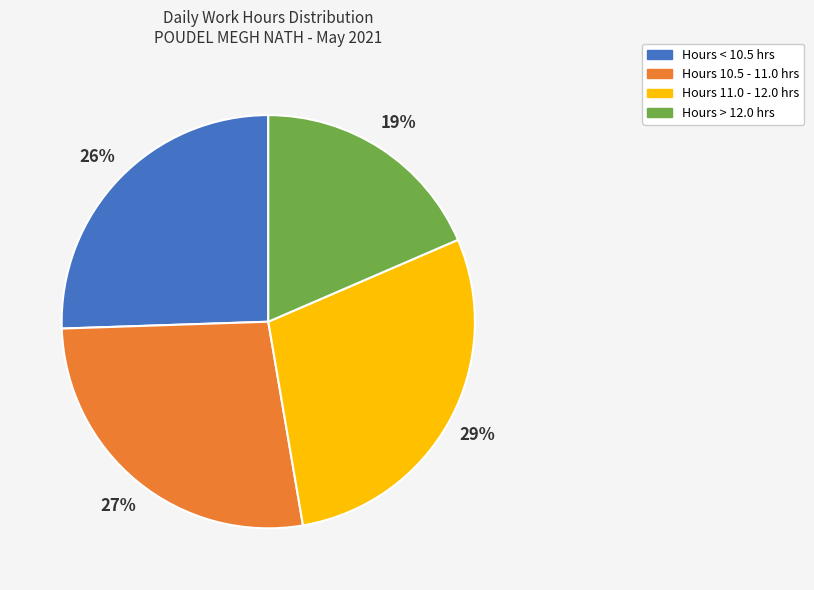

Is there any slice that represents more than half of the pie?

No